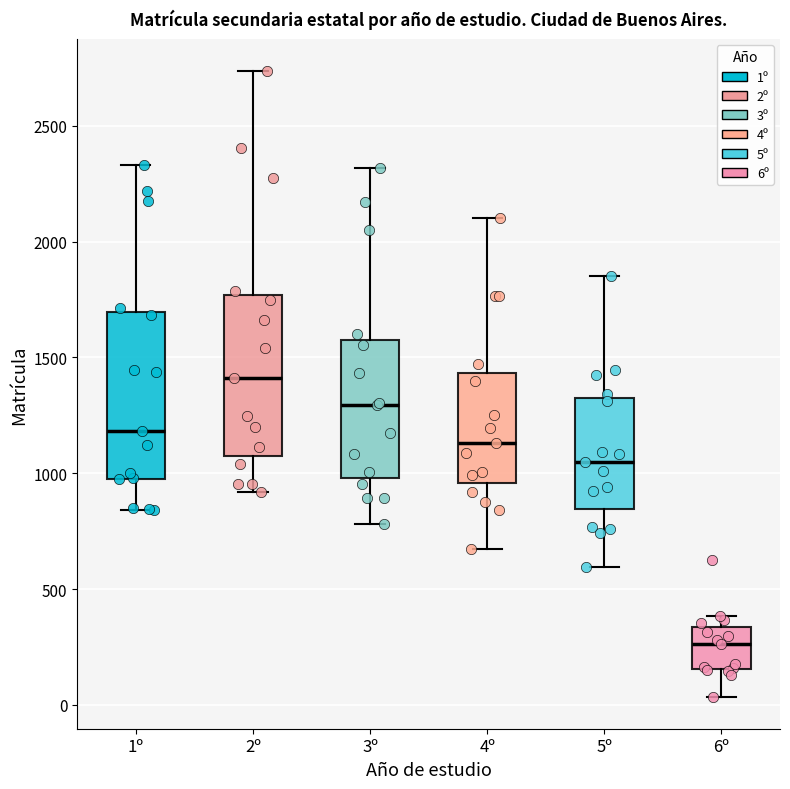

Where is the upper edge of the box for 5º on the y-axis? The values are not printed on the chart, so give them approximately, as read against the axis.

1350